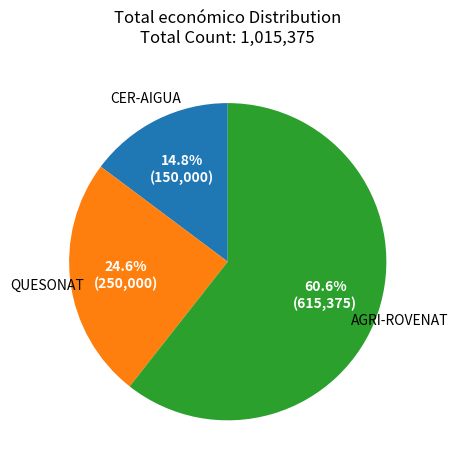

Does any single category account for the majority?

Yes